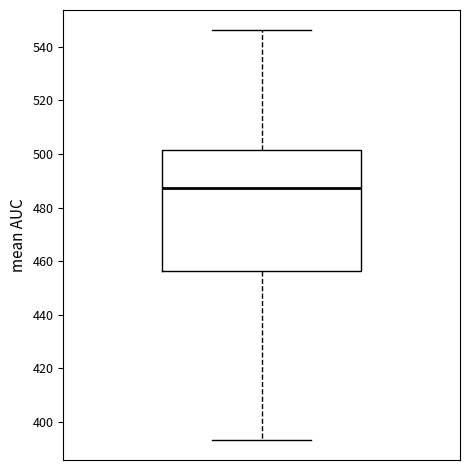

Transcribe this box plot: give where the median line is, the range the box spans, and where the two whiskers end, as read against the y-axis. The values are not printed on the chart, so give them approximately, as read against the axis.

median 488, box 456 to 502, whiskers 394 to 546